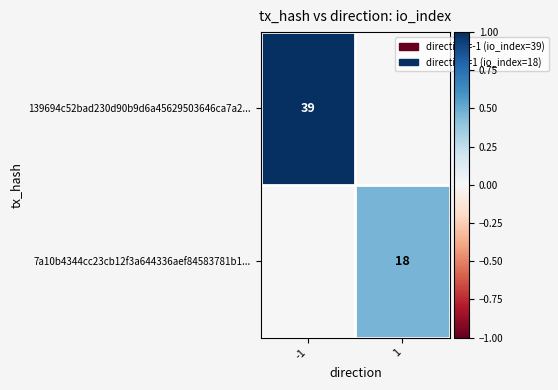

The value of 139694c52bad230d90b9d6a45629503646ca7a2... at -1 is 39. True or false?

True